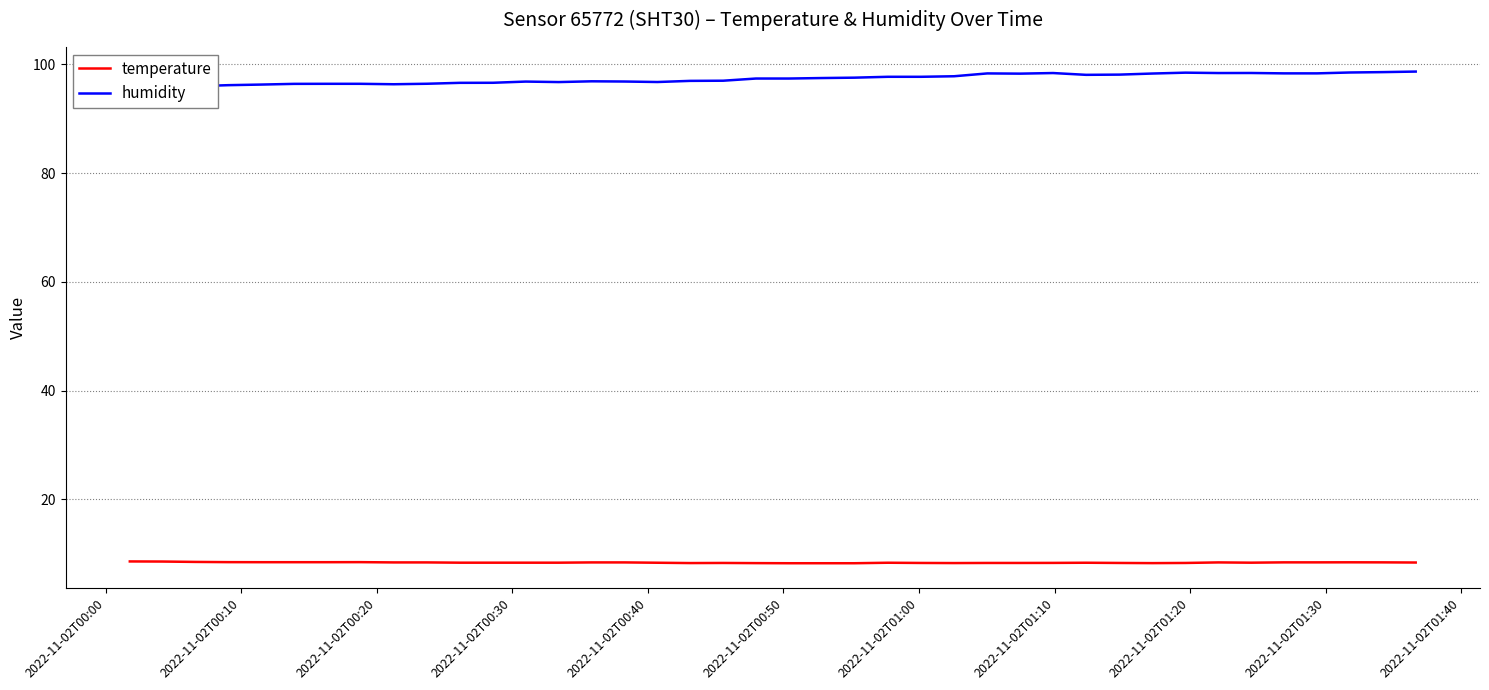

What is the minimum value for temperature?

8.3